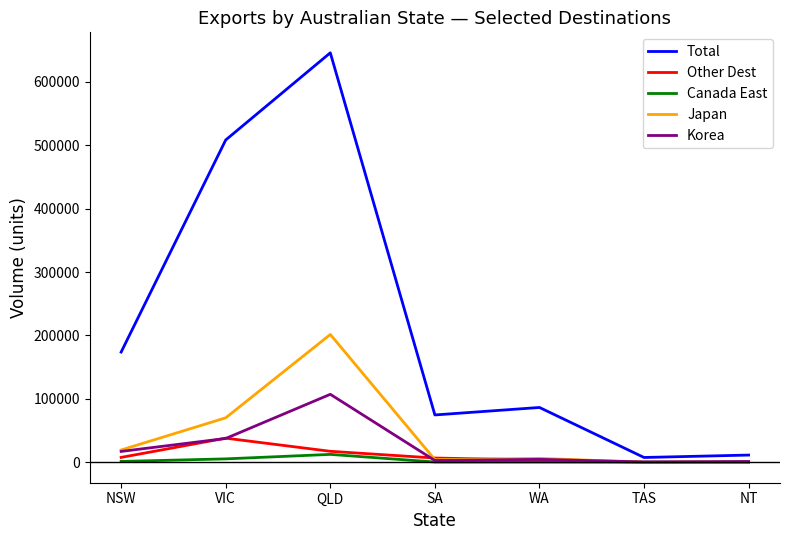

What is the total value across all series at QLD?

984295